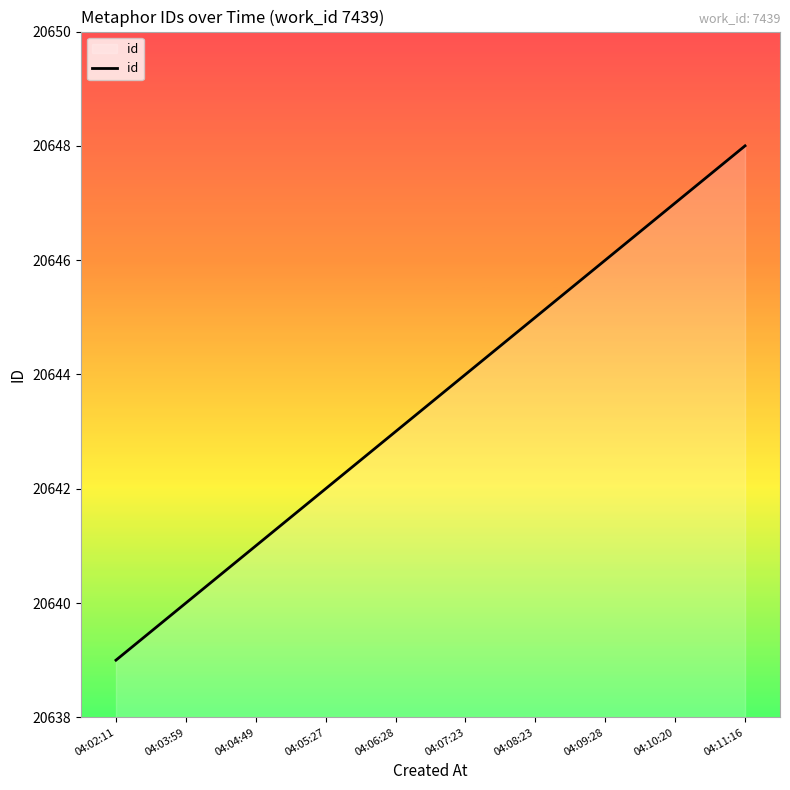

Approximately how many times larger is the value at 04:08:23 compared to 04:04:49?

1.0